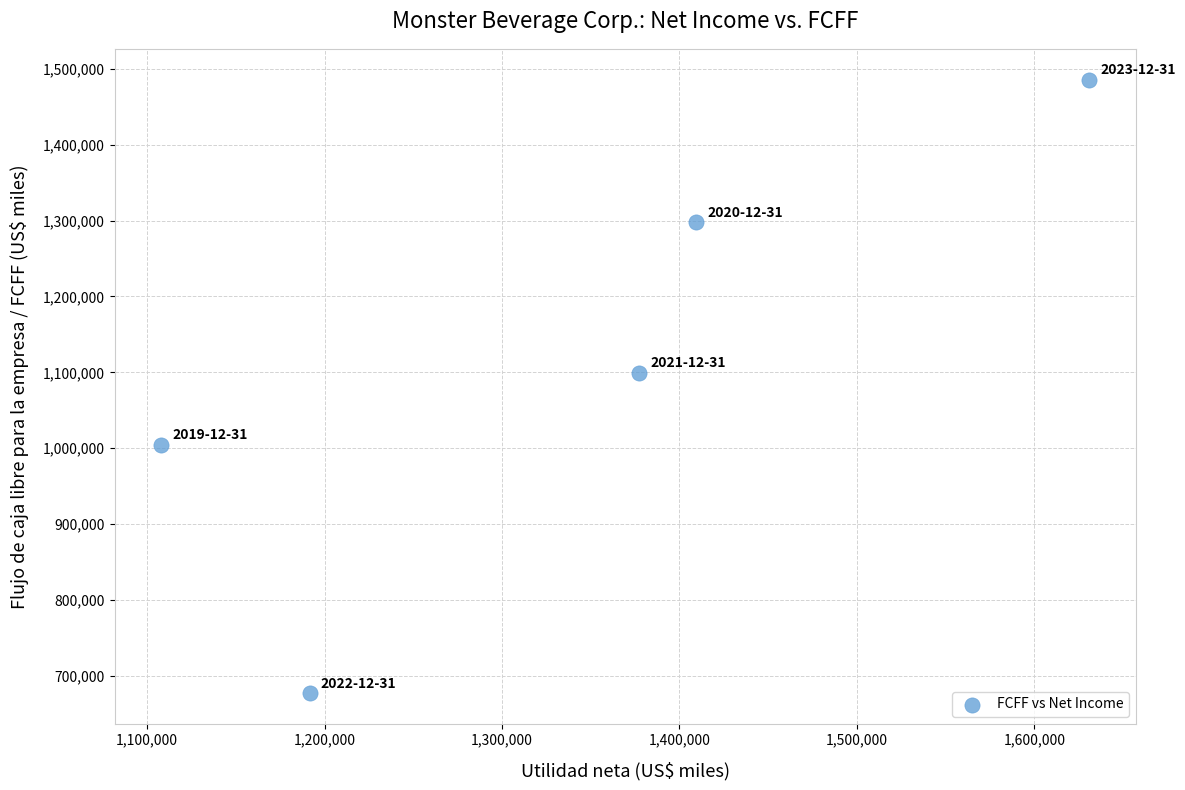

What is the average Y value?

1113103